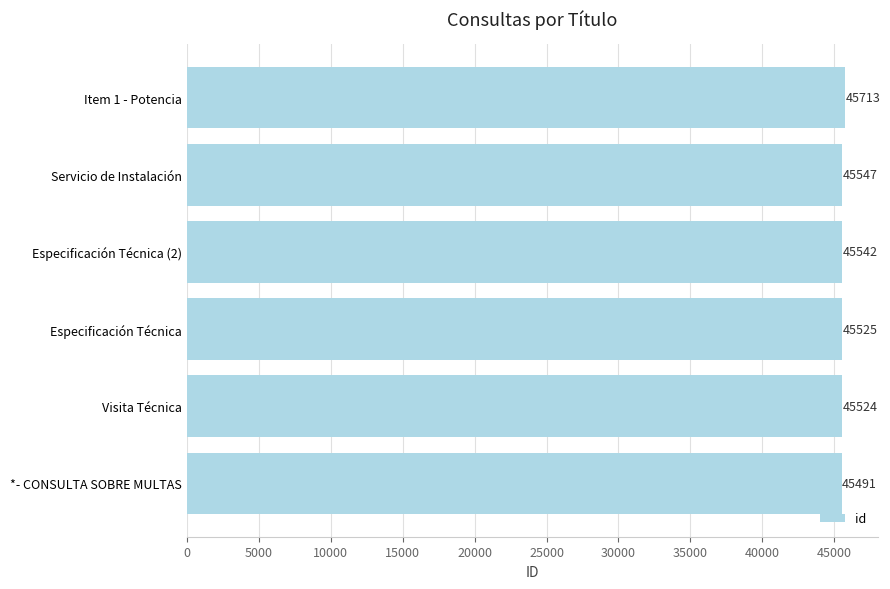

List the labels in order of value, largest first.

Item 1 - Potencia, Servicio de Instalación, Especificación Técnica (2), Especificación Técnica, Visita Técnica, *- CONSULTA SOBRE MULTAS